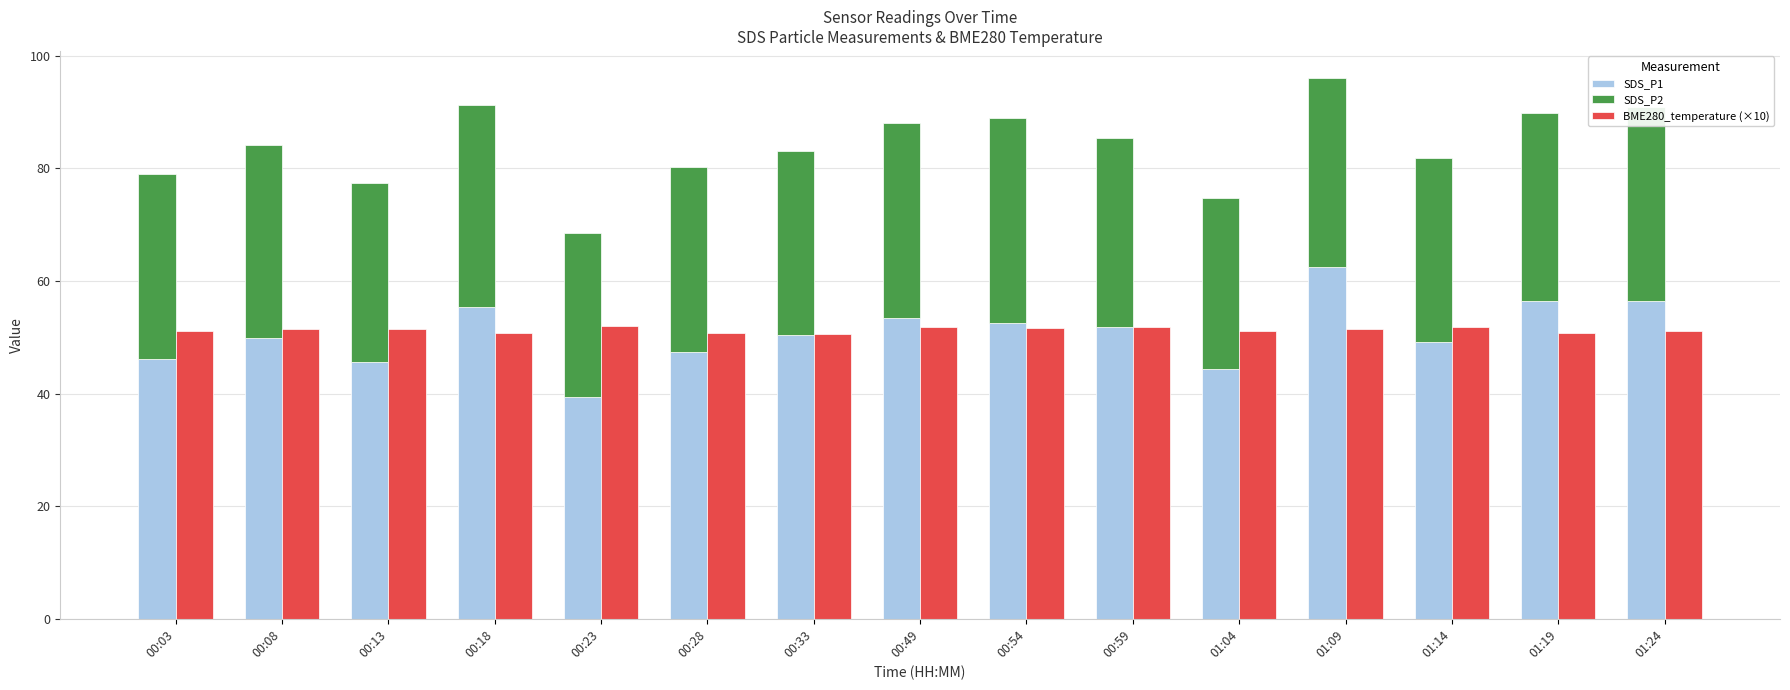

What is the label of the 1st bar from the left?

00:03